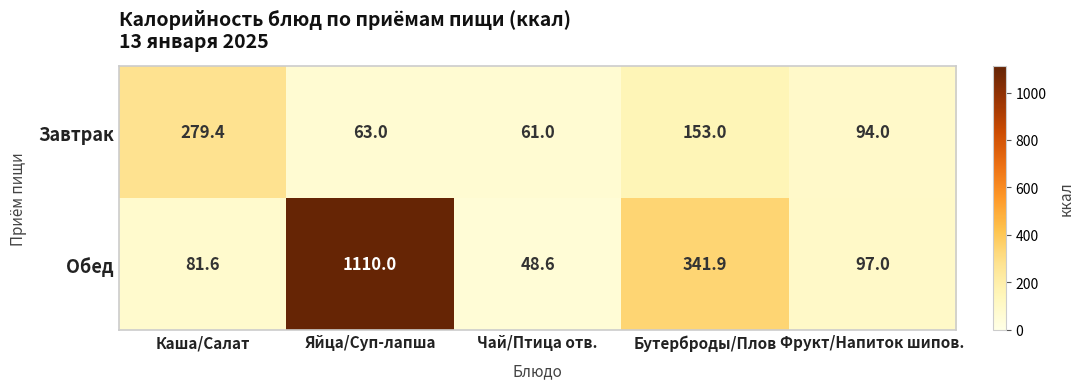

Which label corresponds to the largest value in the chart?

Яйца/Суп-лапша